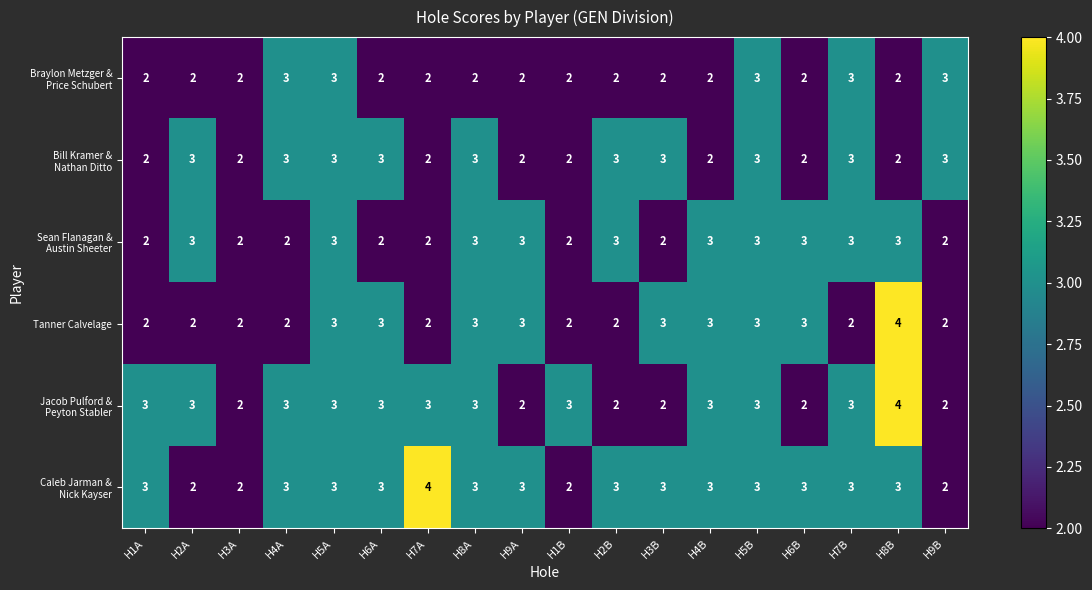

What is the sum of the Tanner Calvelage values at H2B and H9A?

5